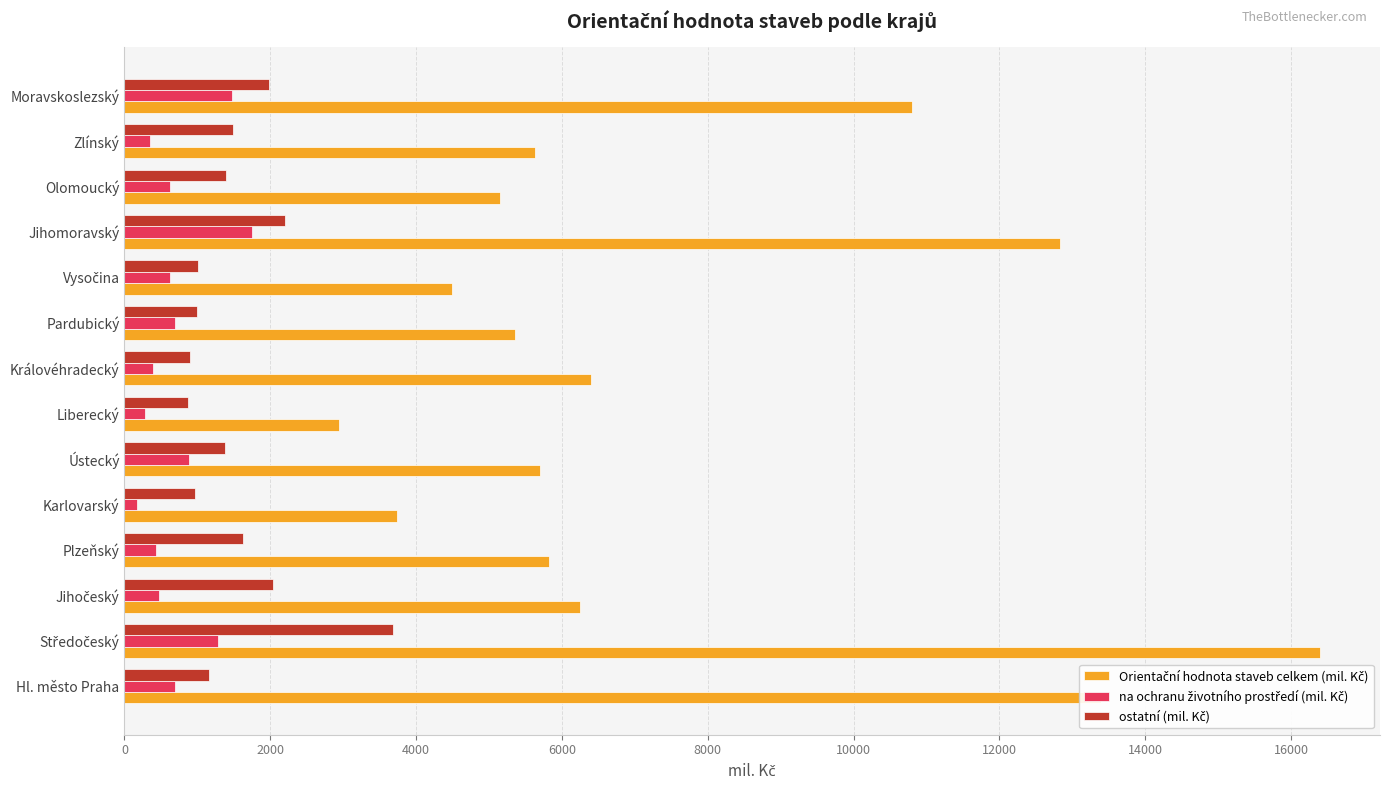

What is the greatest value displayed?

16400